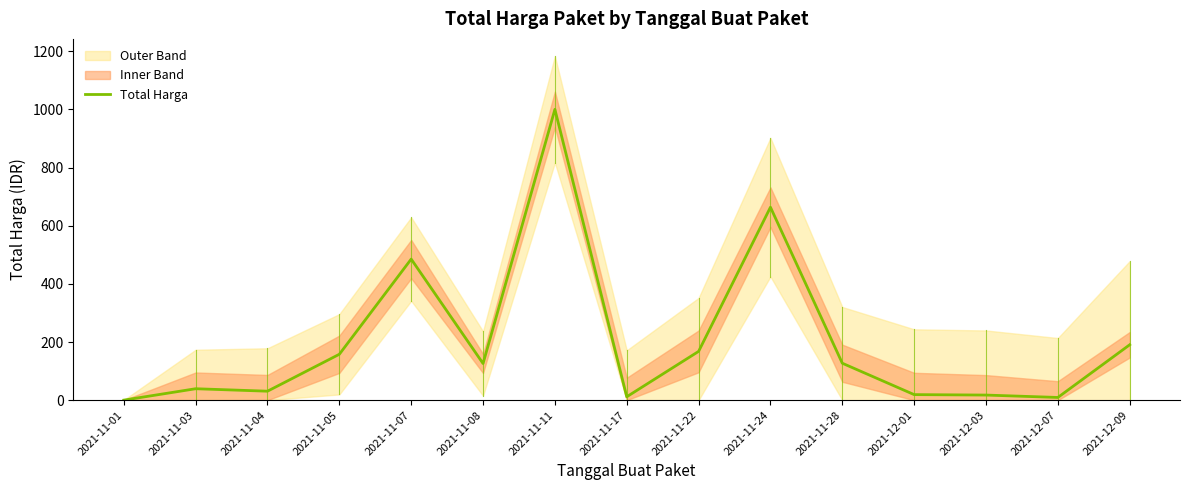

Which has a higher value, 2021-12-09 or 2021-11-11?

2021-11-11